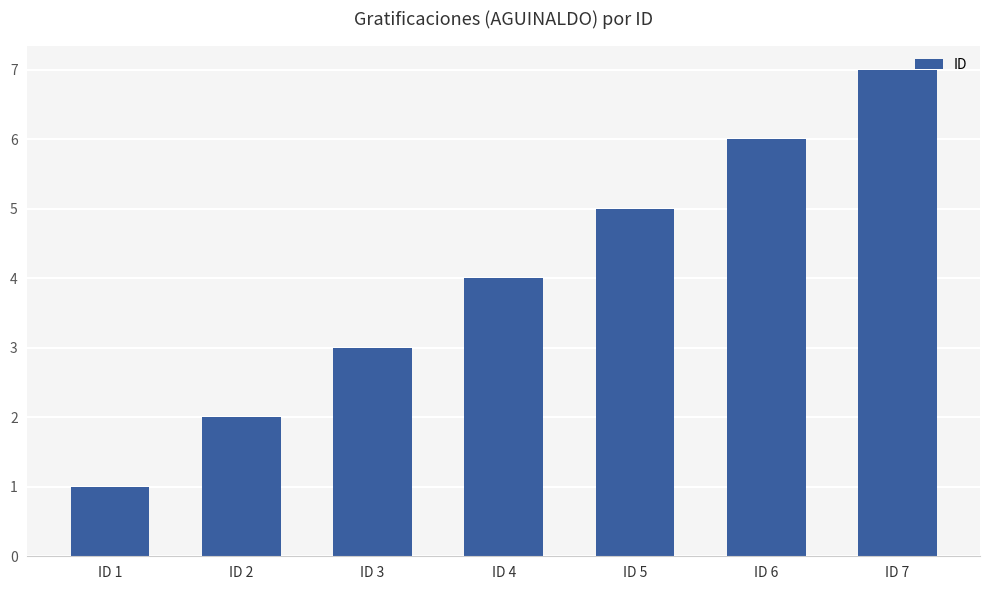

Count the values in the range 2 to 6.

5